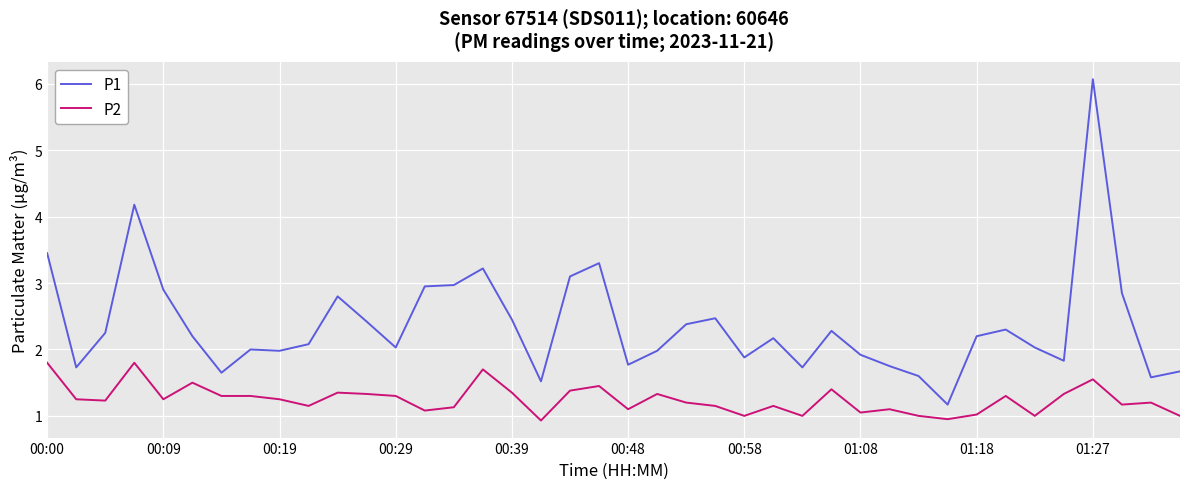

Which series has the largest total across all categories?

P1